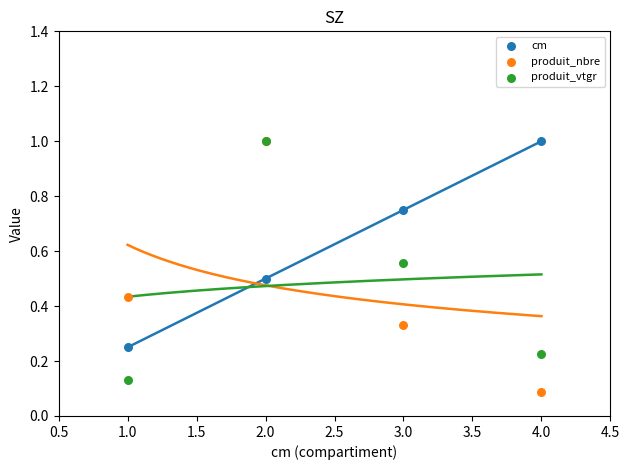

What are all the series names shown in the legend?

cm, produit_nbre, produit_vtgr